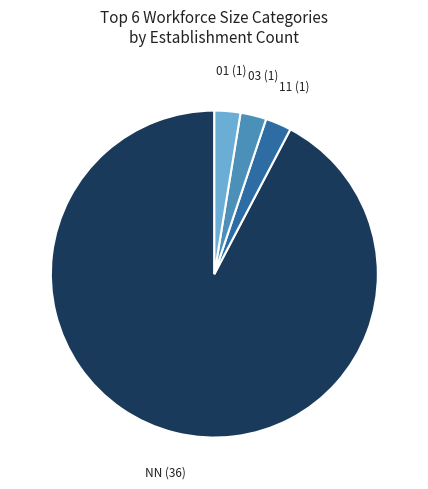

Does any single category account for the majority?

Yes